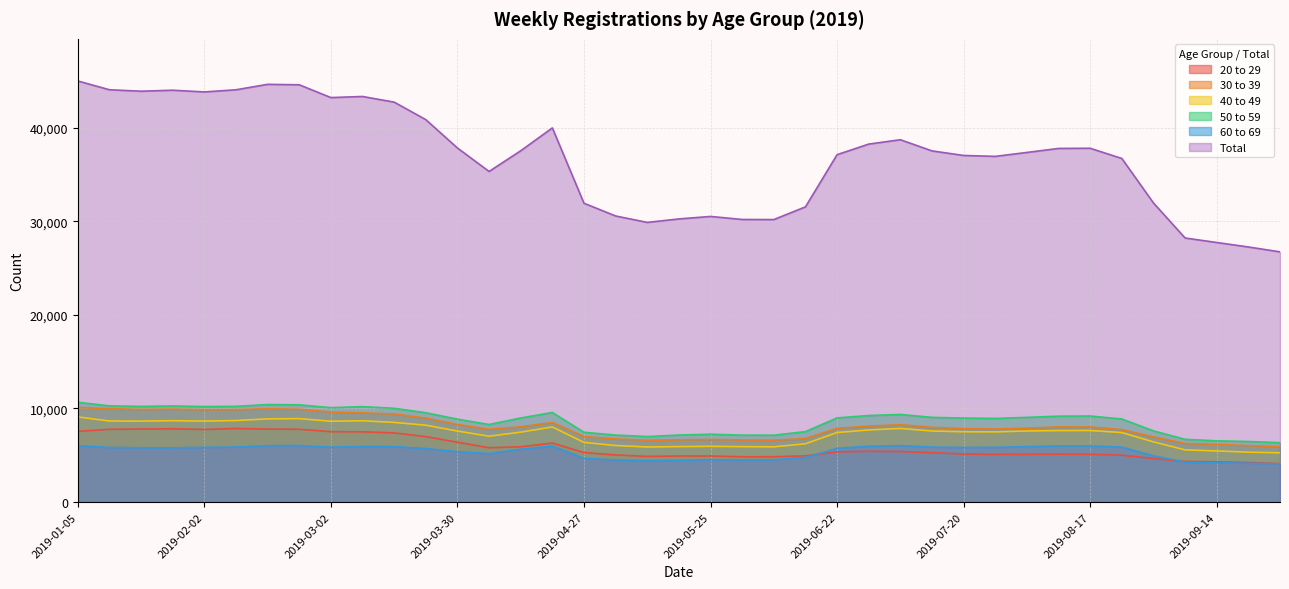

What is the difference between the 40 to 49 values at 2019-01-26 and 2019-05-04?

2651